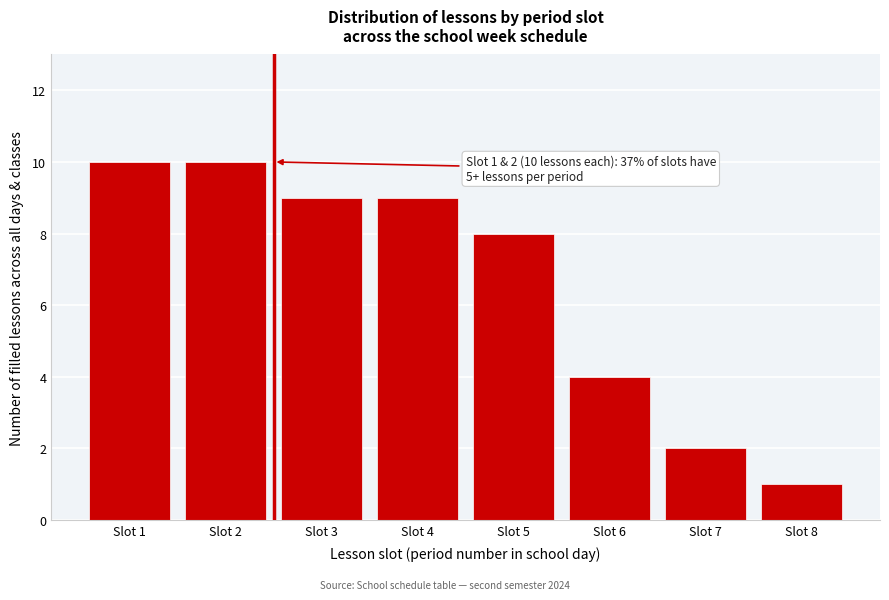

Reading left to right, what are all the values shown in this chart?

Slot 1=10	Slot 2=10	Slot 3=9	Slot 4=9	Slot 5=8	Slot 6=4	Slot 7=2	Slot 8=1